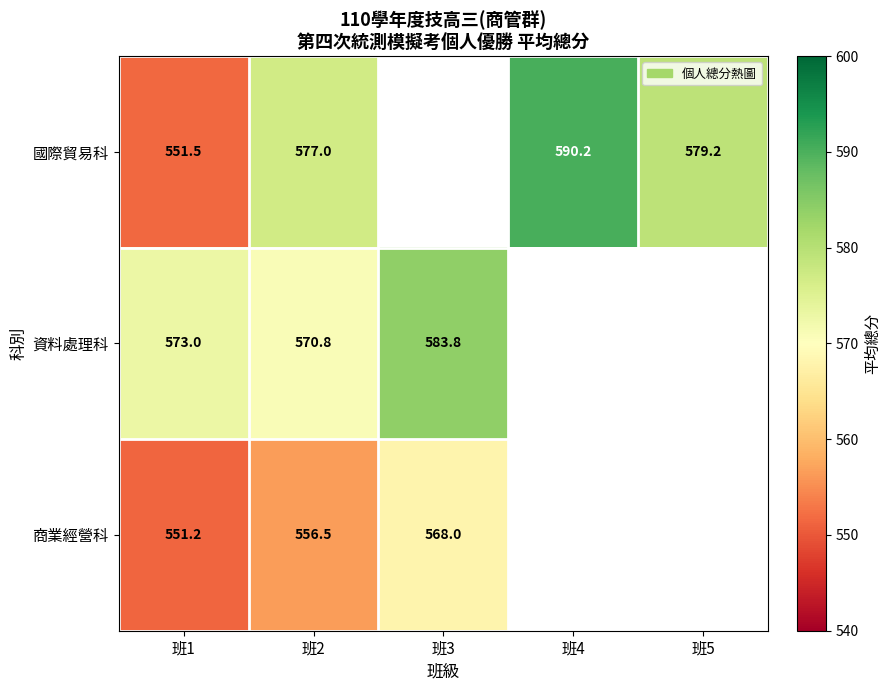

The value of 資料處理科 at 班1 is 387.1. True or false?

False